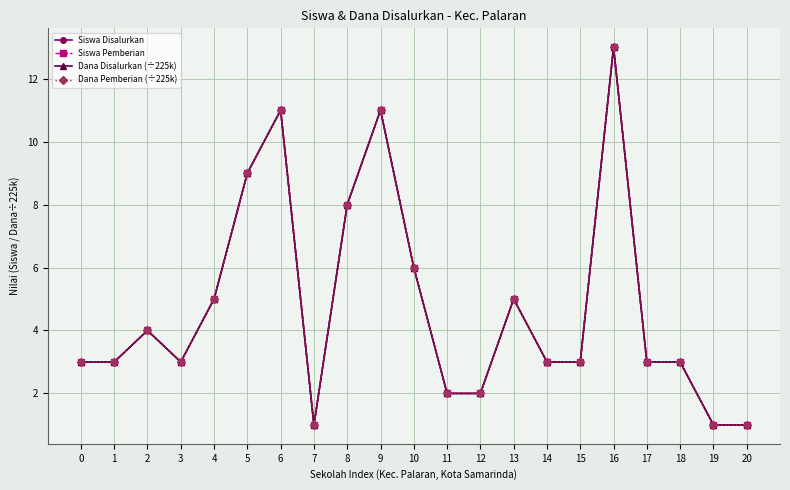

Is this an area chart (filled region under the line)?

No